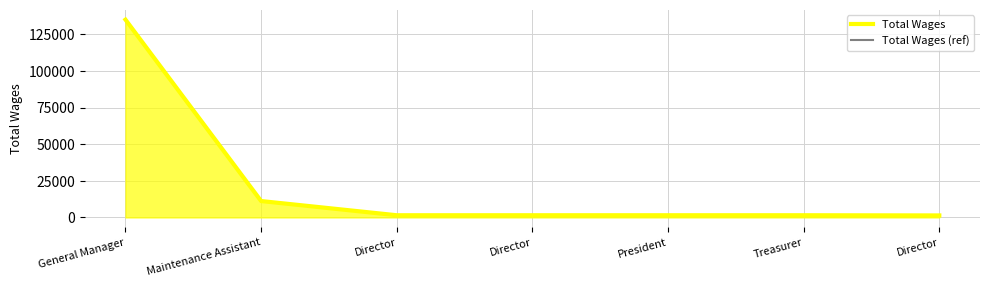

Where does the Total Wages (ref) series first go above 1500?

General Manager